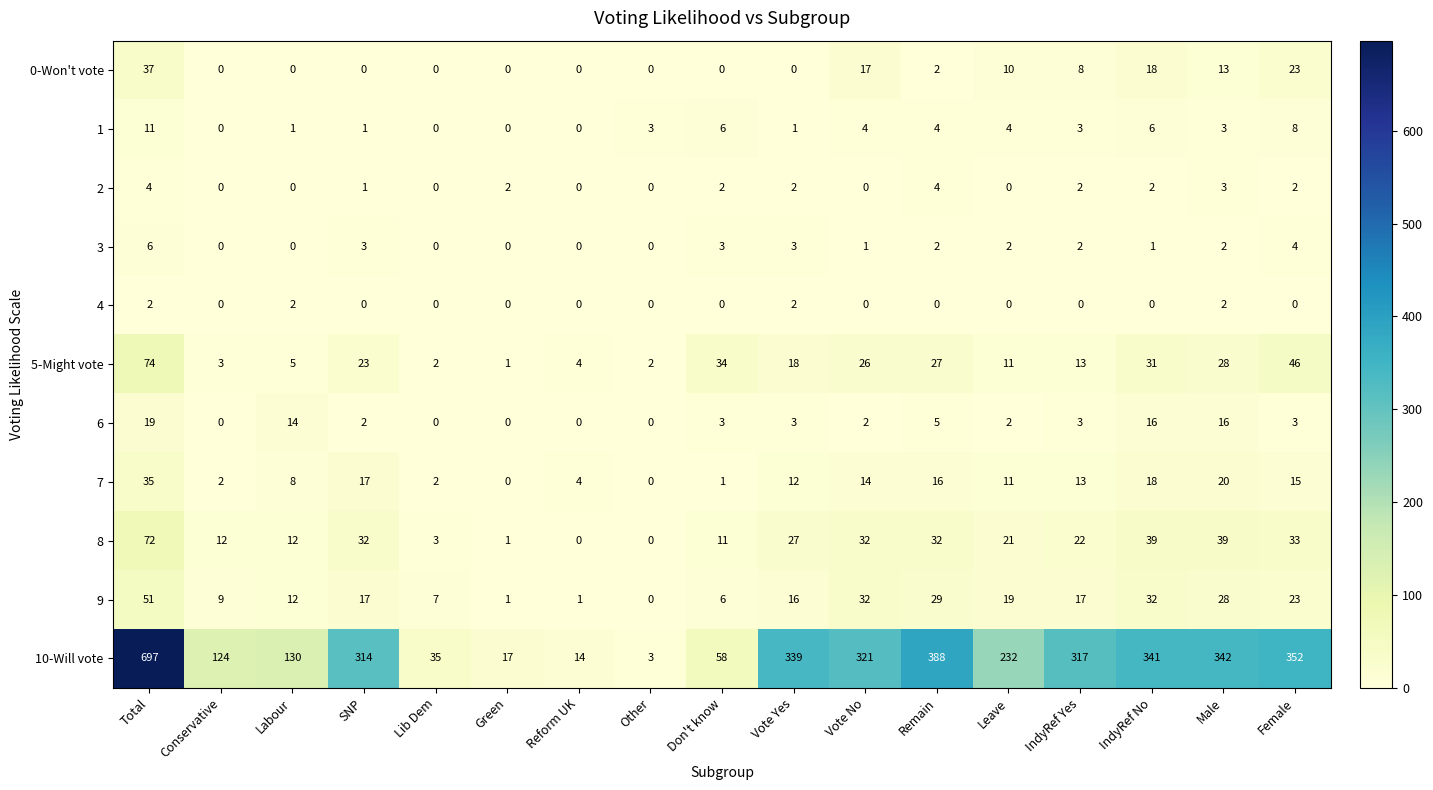

At which label does 10-Will vote reach its peak?

Total